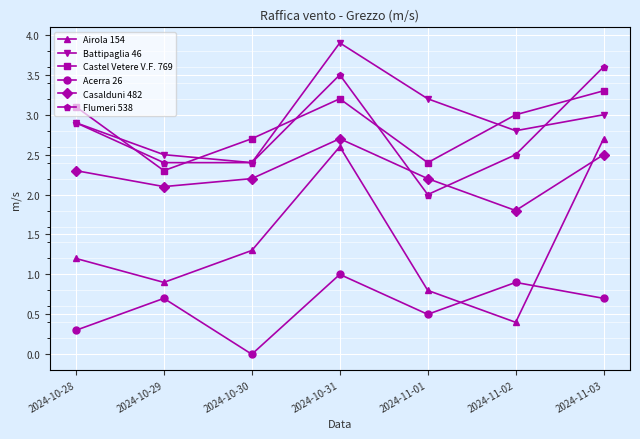

At which category is the sum across all series the highest?

2024-10-31